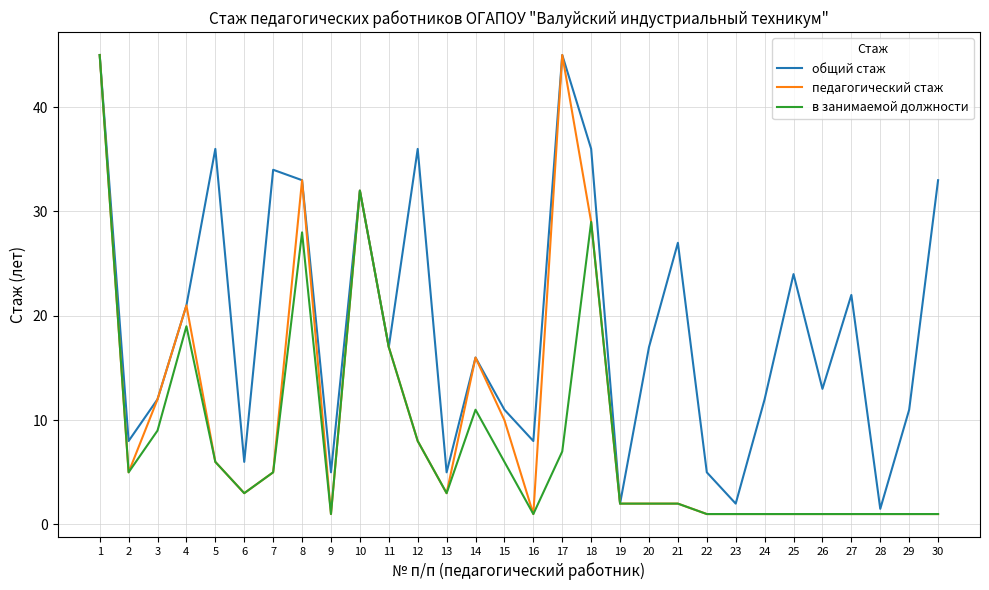

What is the sum of the педагогический стаж values at 29 and 28?

2.0